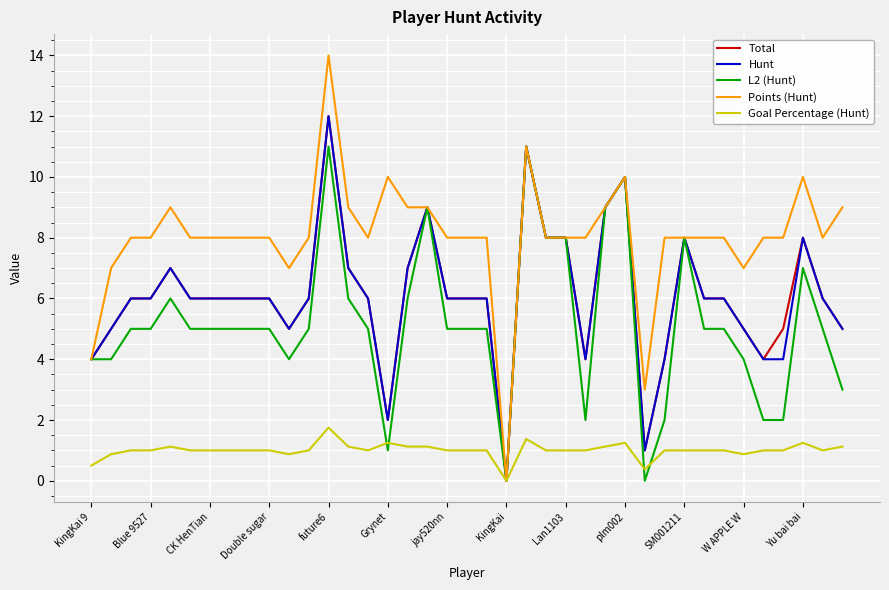

Which series has the largest total across all categories?

Points (Hunt)